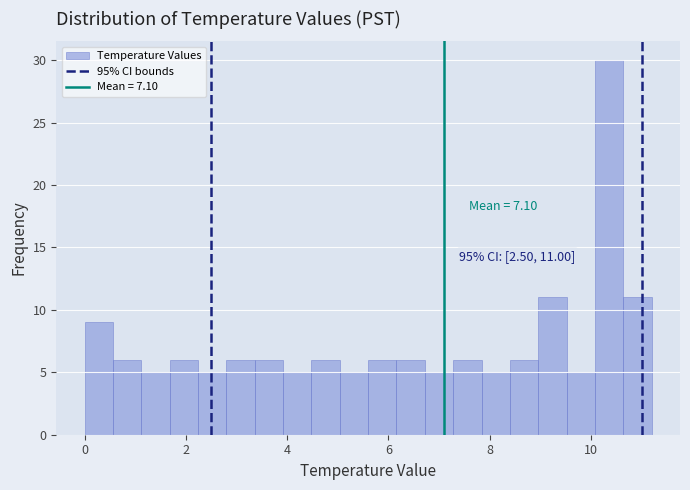

Read against the x-axis, roughly where is the centre of the tallest bar?

10.4